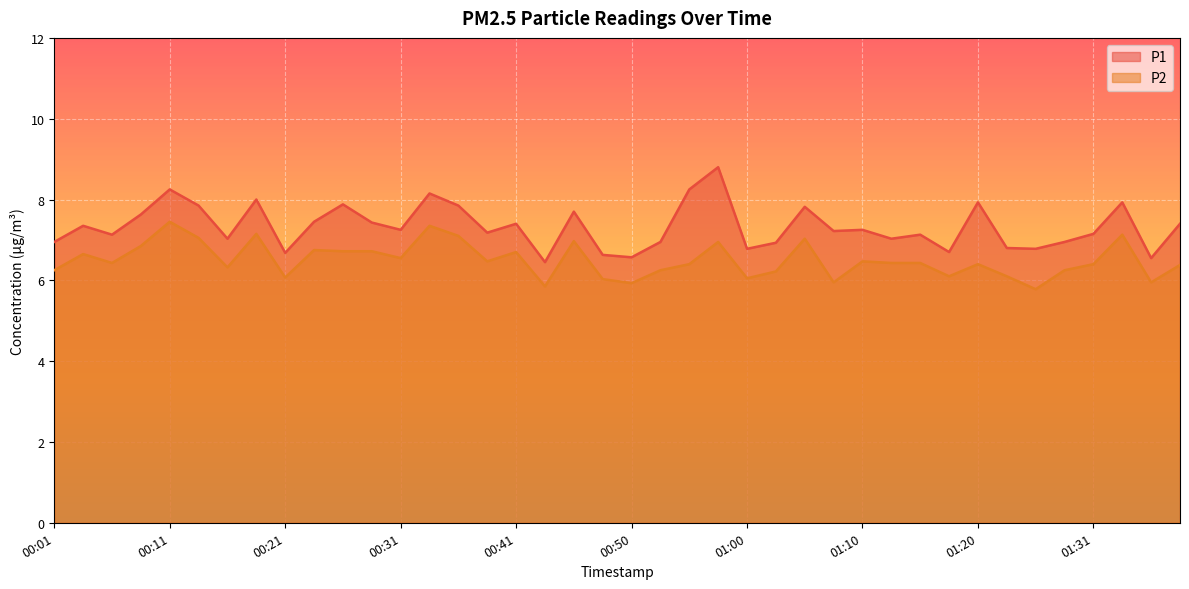

Which label corresponds to the largest value in the chart?

00:58